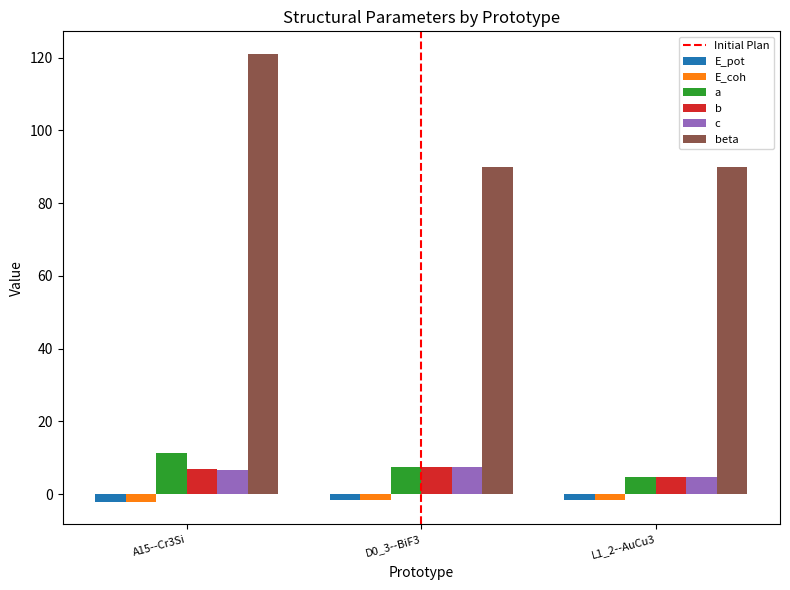

Which series has the widest spread of values?

beta